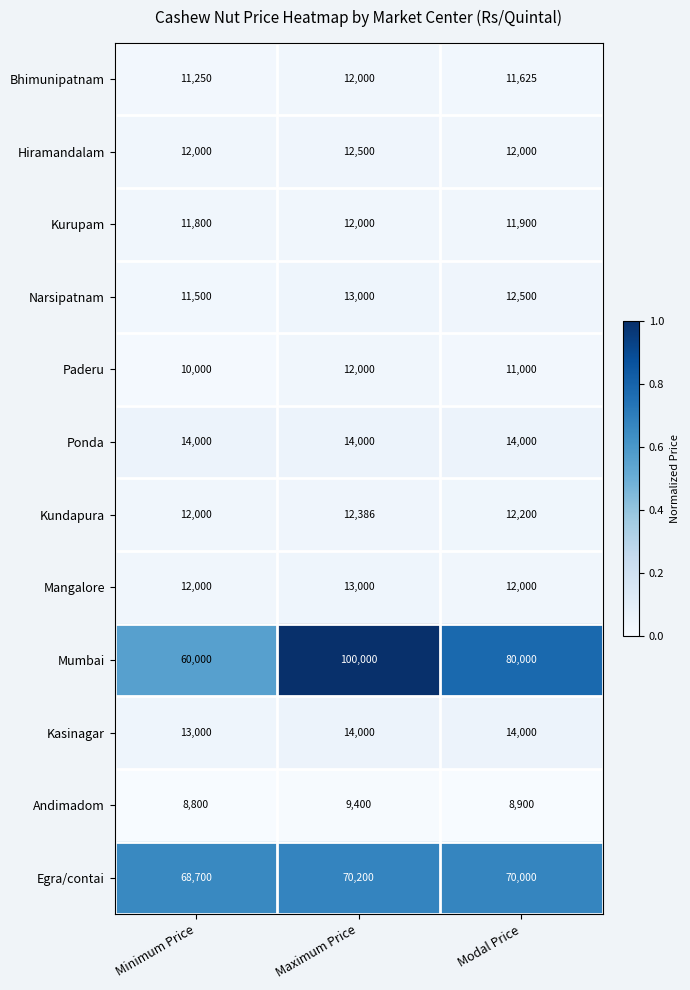

Which series has the largest total across all categories?

Mumbai